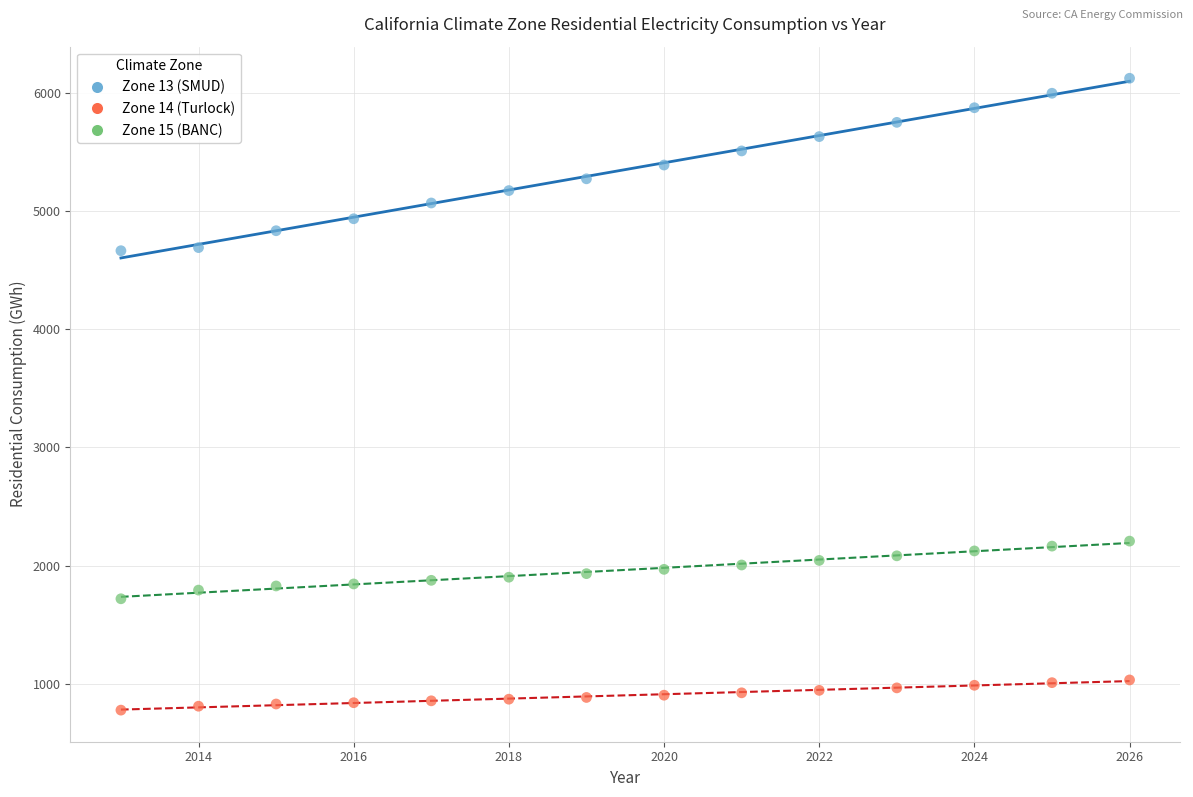

Which series contains the lowest Y value?

Zone 14 (Turlock)